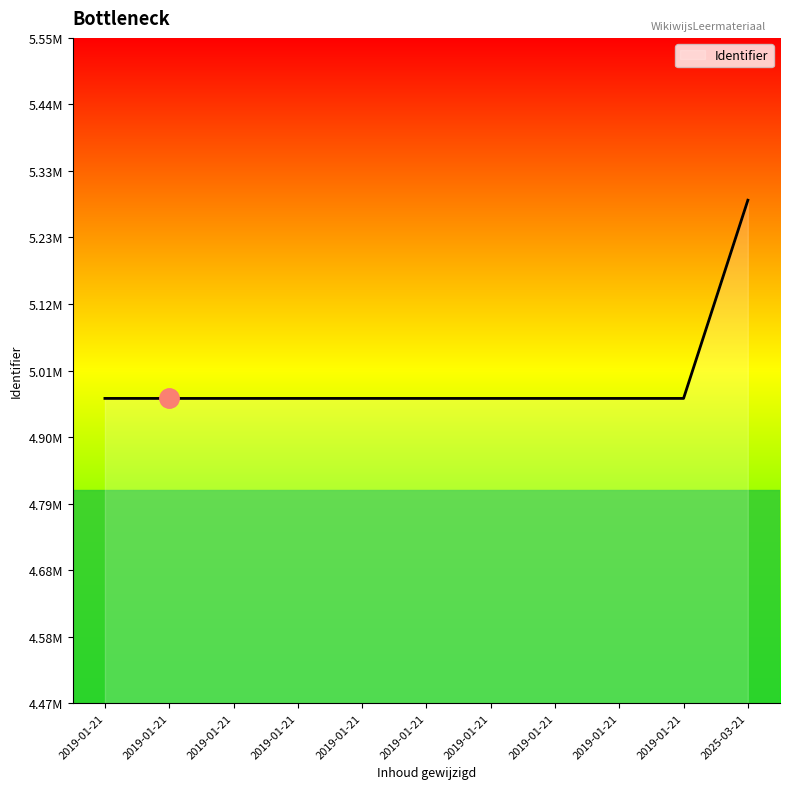

At which category does the chart reach its peak across all series?

2025-03-21